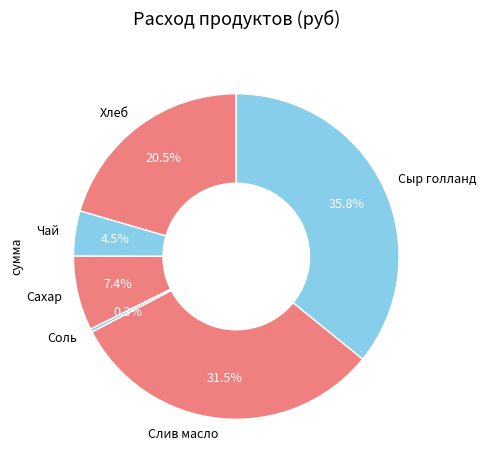

To the nearest percent, what is the average slice percentage?

17%